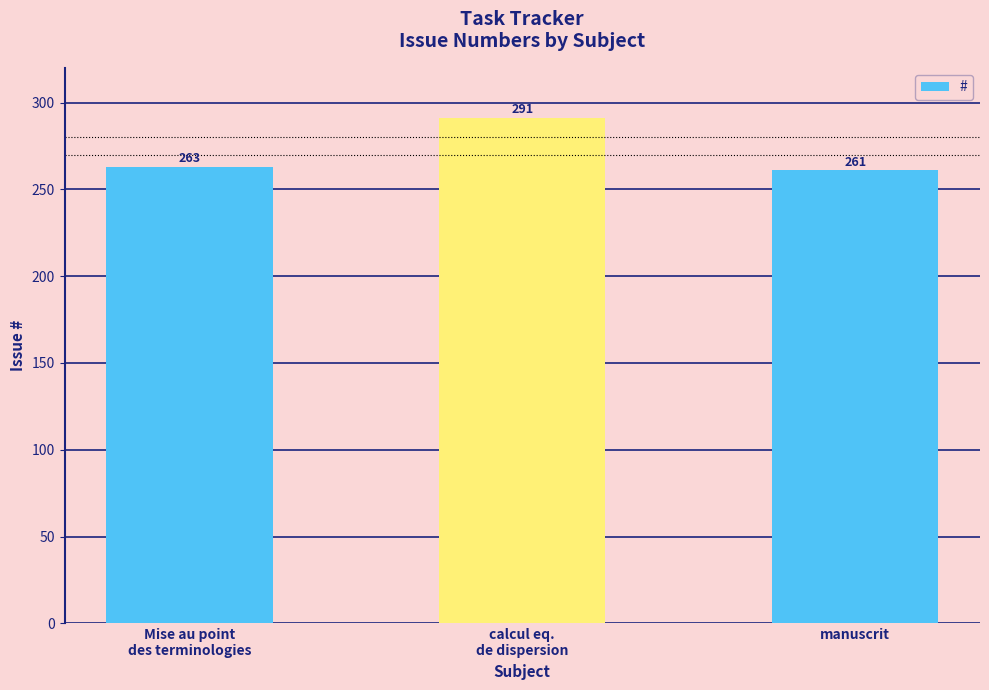

What position from the right is manuscrit?

1